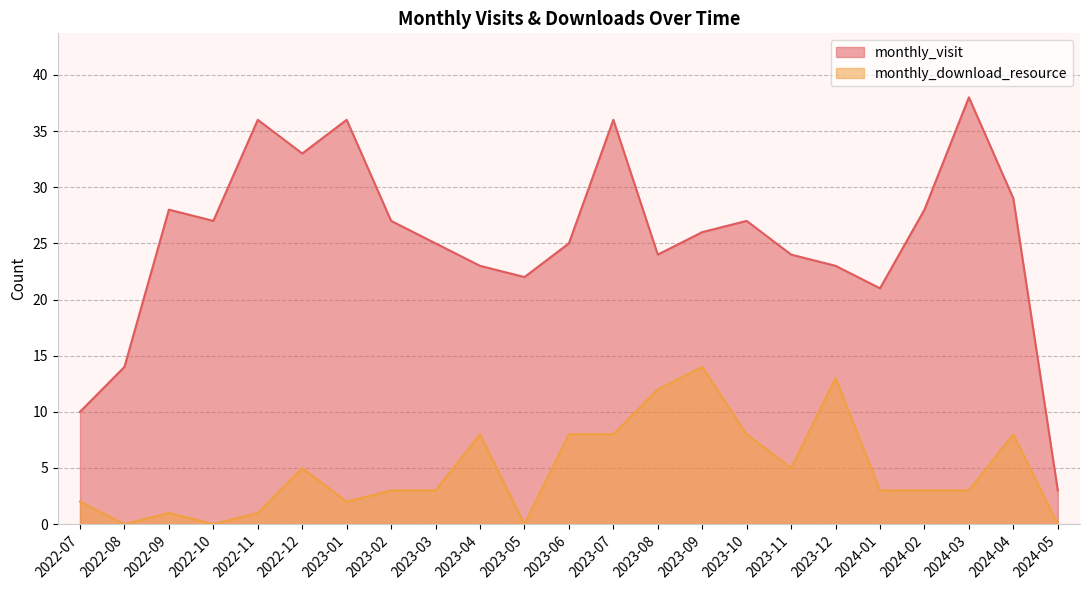

What are all the series names shown in the legend?

monthly_visit, monthly_download_resource